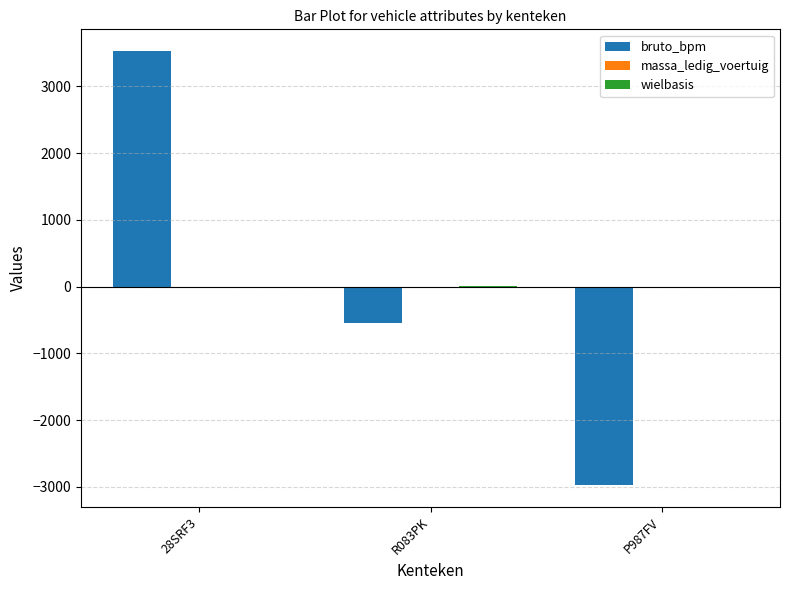

Between 28SRF3 and R083PK, which series saw the biggest shift?

bruto_bpm